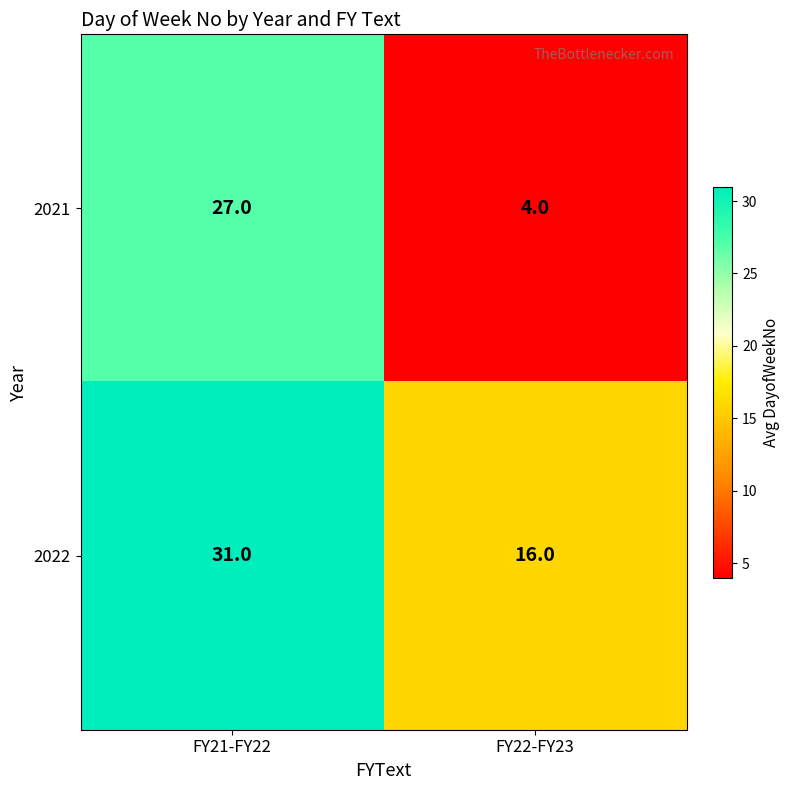

Which series has the largest total across all categories?

2022